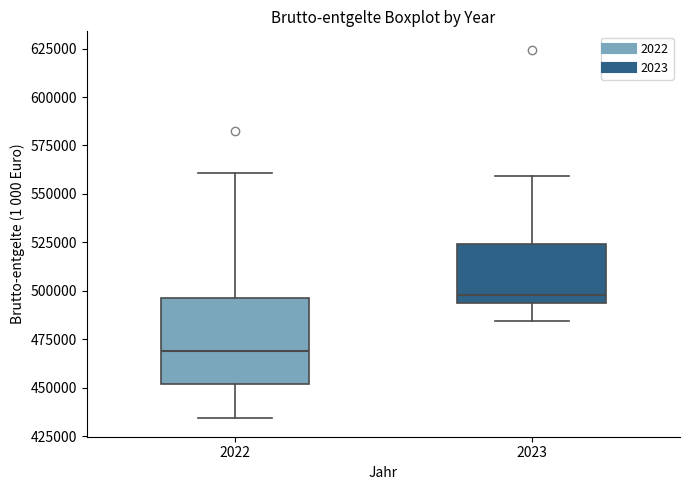

Which box's median line is the lowest?

2022